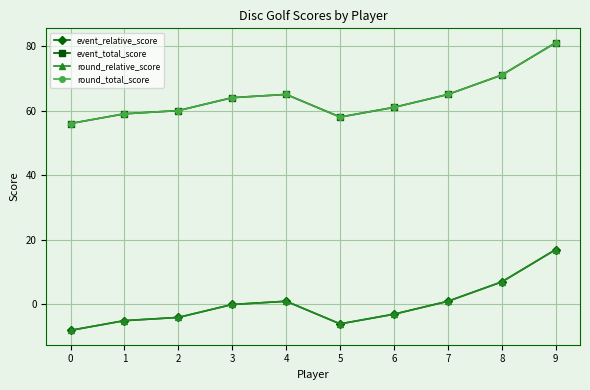

Does the chart have visible grid lines?

Yes